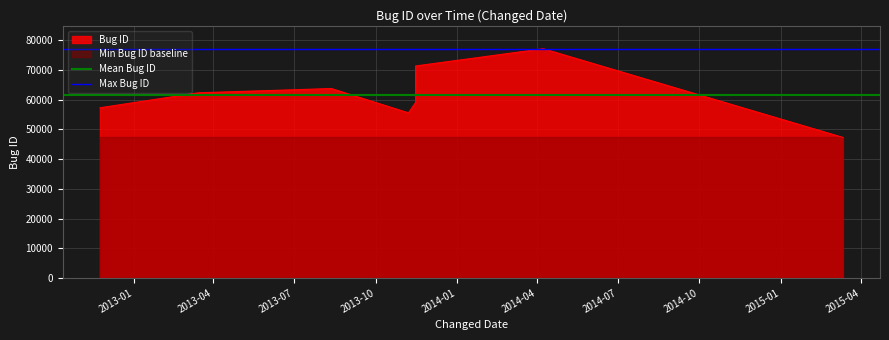

Read the Max Bug ID value at 2013-01.

77163